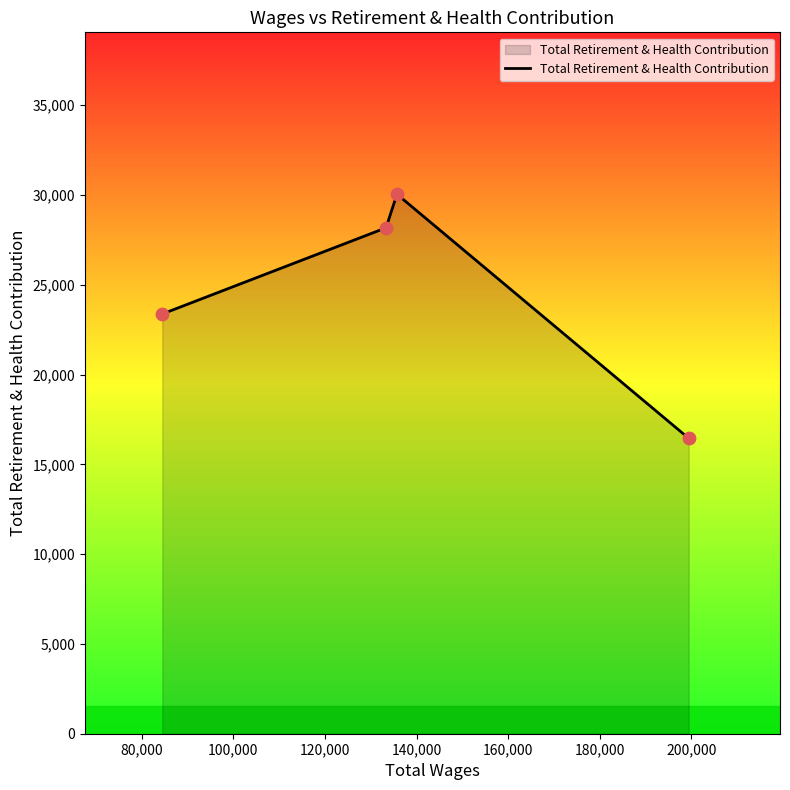

What is the average value?

24512